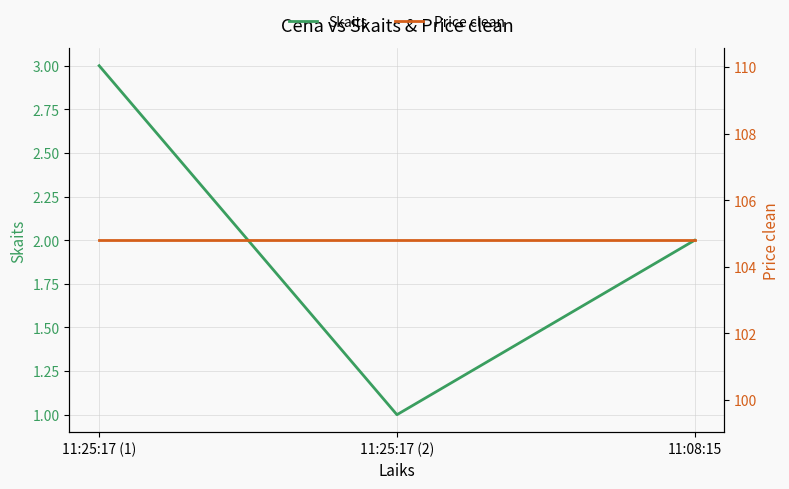

Reading left to right, what are all the values shown in this chart?

Skaits: 3.0	1.0	2.0
Price clean: 104.8	104.8	104.8